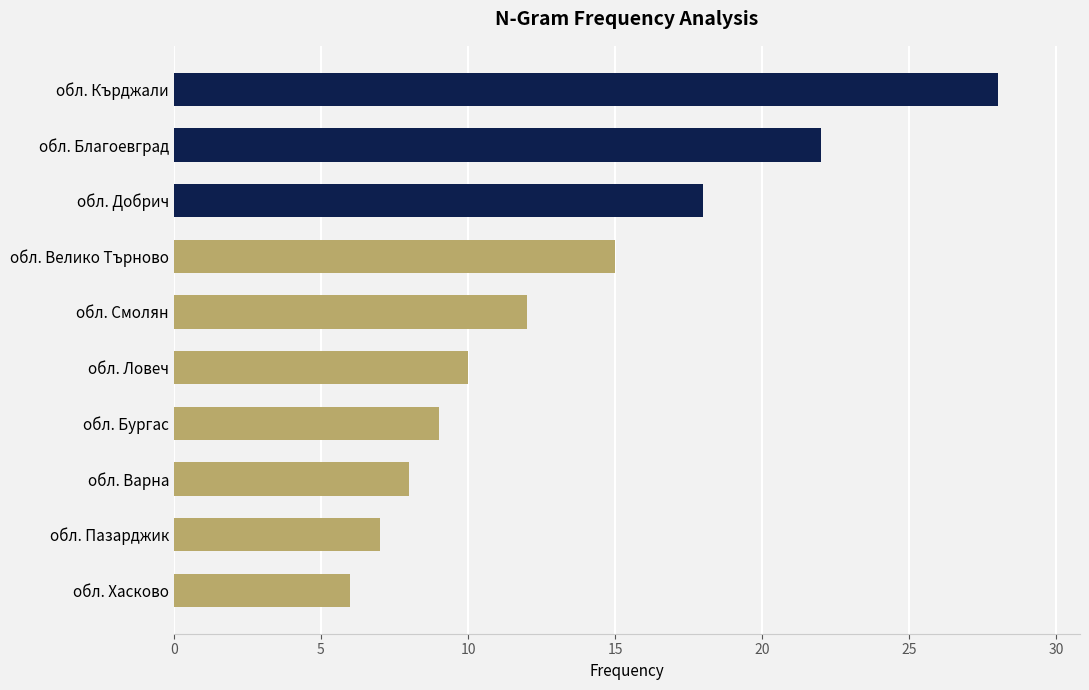

What is the sum of all values?

135